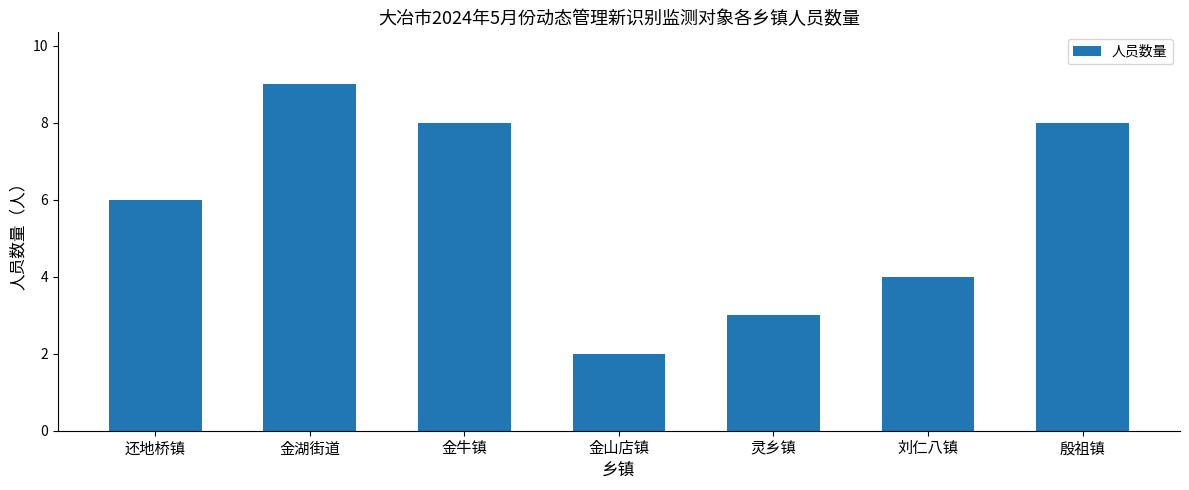

The chart shows a value of 2 at 金山店镇. True or false?

True